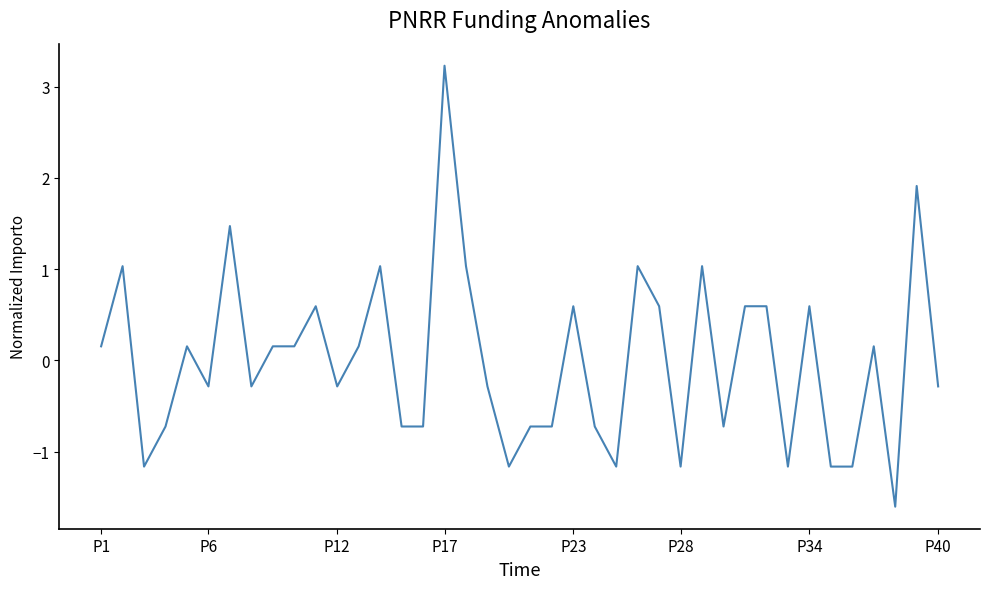

What is the maximum value shown in the chart?

3.2